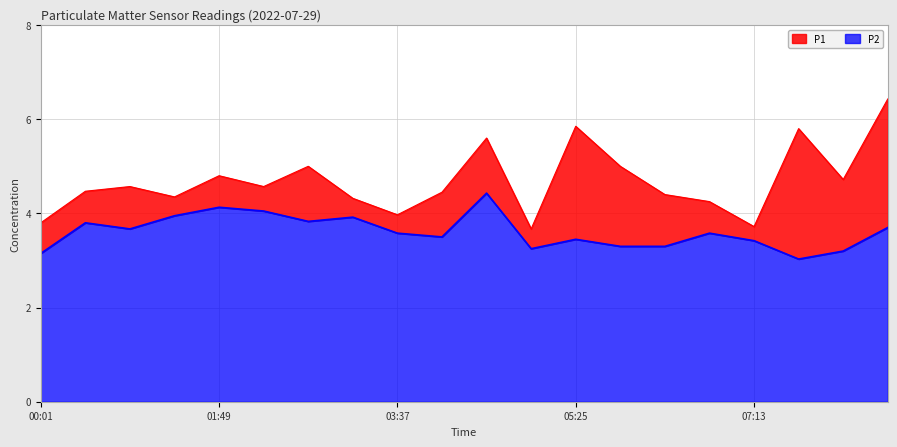

Does the chart display data point markers on the line(s)?

No